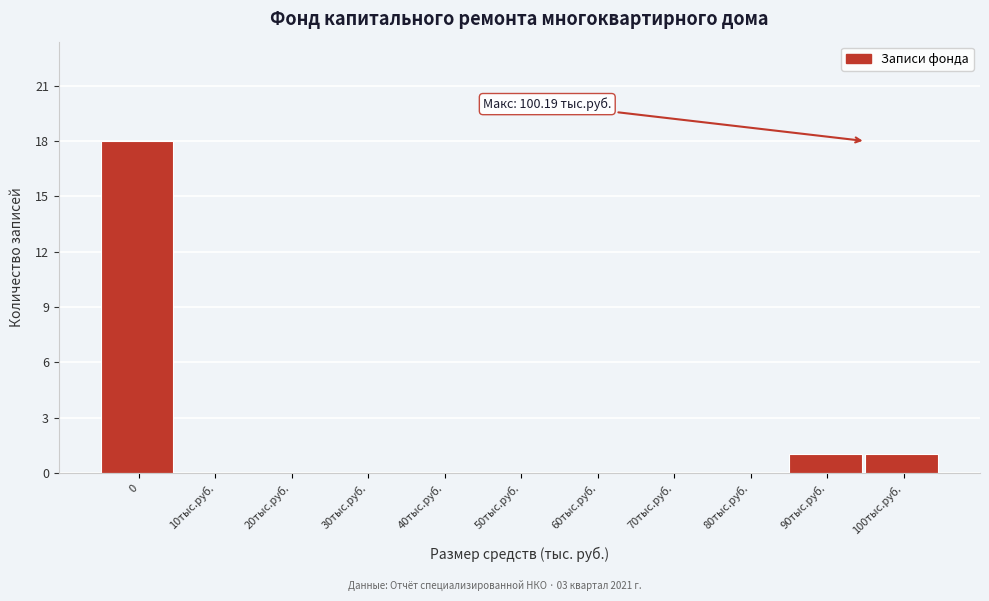

Reading left to right, what are all the values shown in this chart?

0=18	10тыс.руб.=0	20тыс.руб.=0	30тыс.руб.=0	40тыс.руб.=0	50тыс.руб.=0	60тыс.руб.=0	70тыс.руб.=0	80тыс.руб.=0	90тыс.руб.=1	100тыс.руб.=1